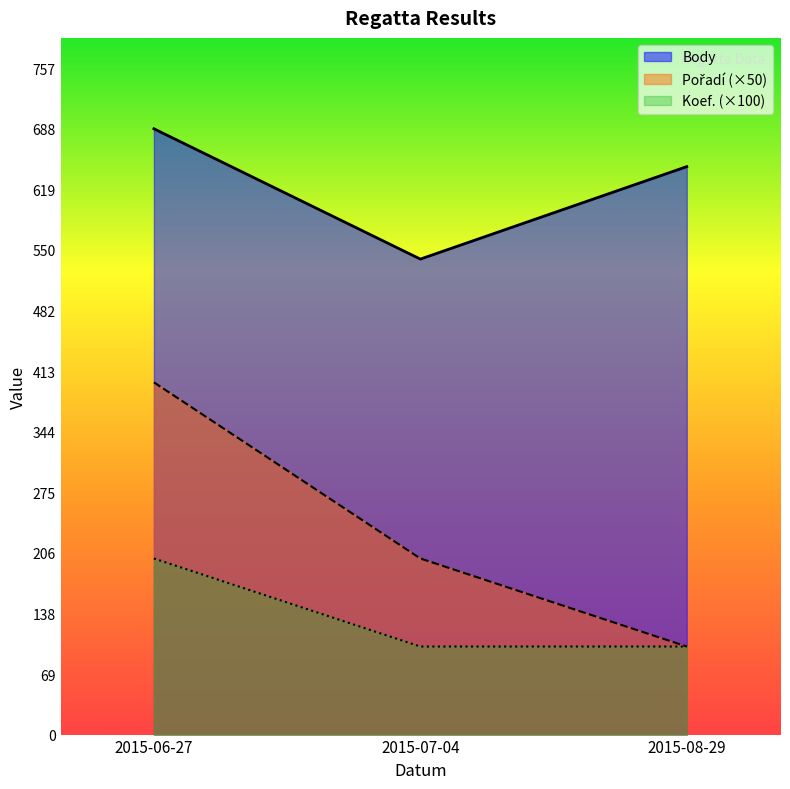

What is the label of the 3rd point from the left?

2015-08-29